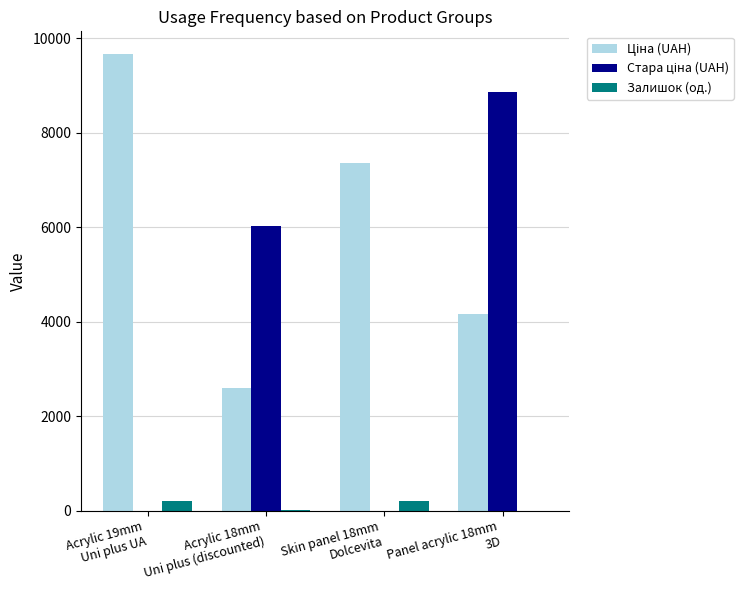

How many groups of bars are there?

4